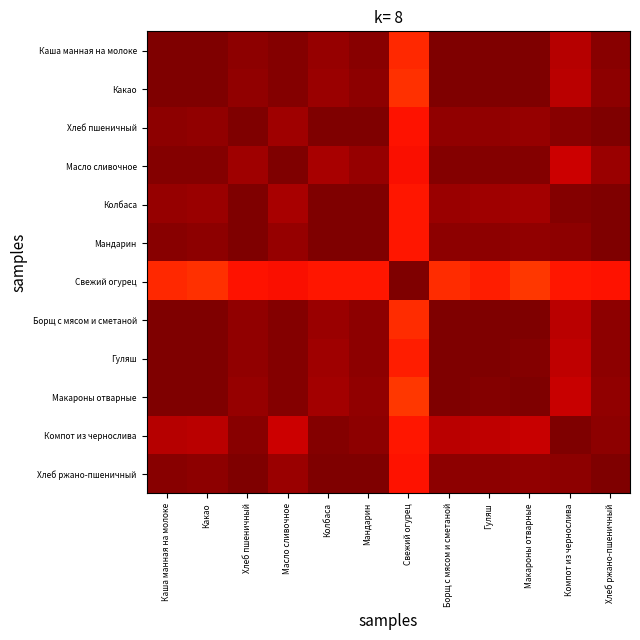

What is the maximum value shown in the chart?

1.0